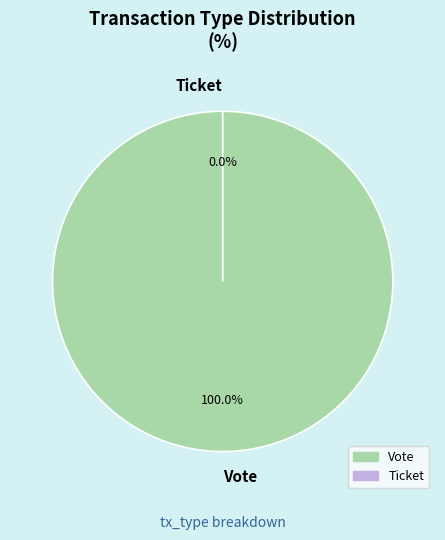

To the nearest percent, what is the average slice percentage?

50%